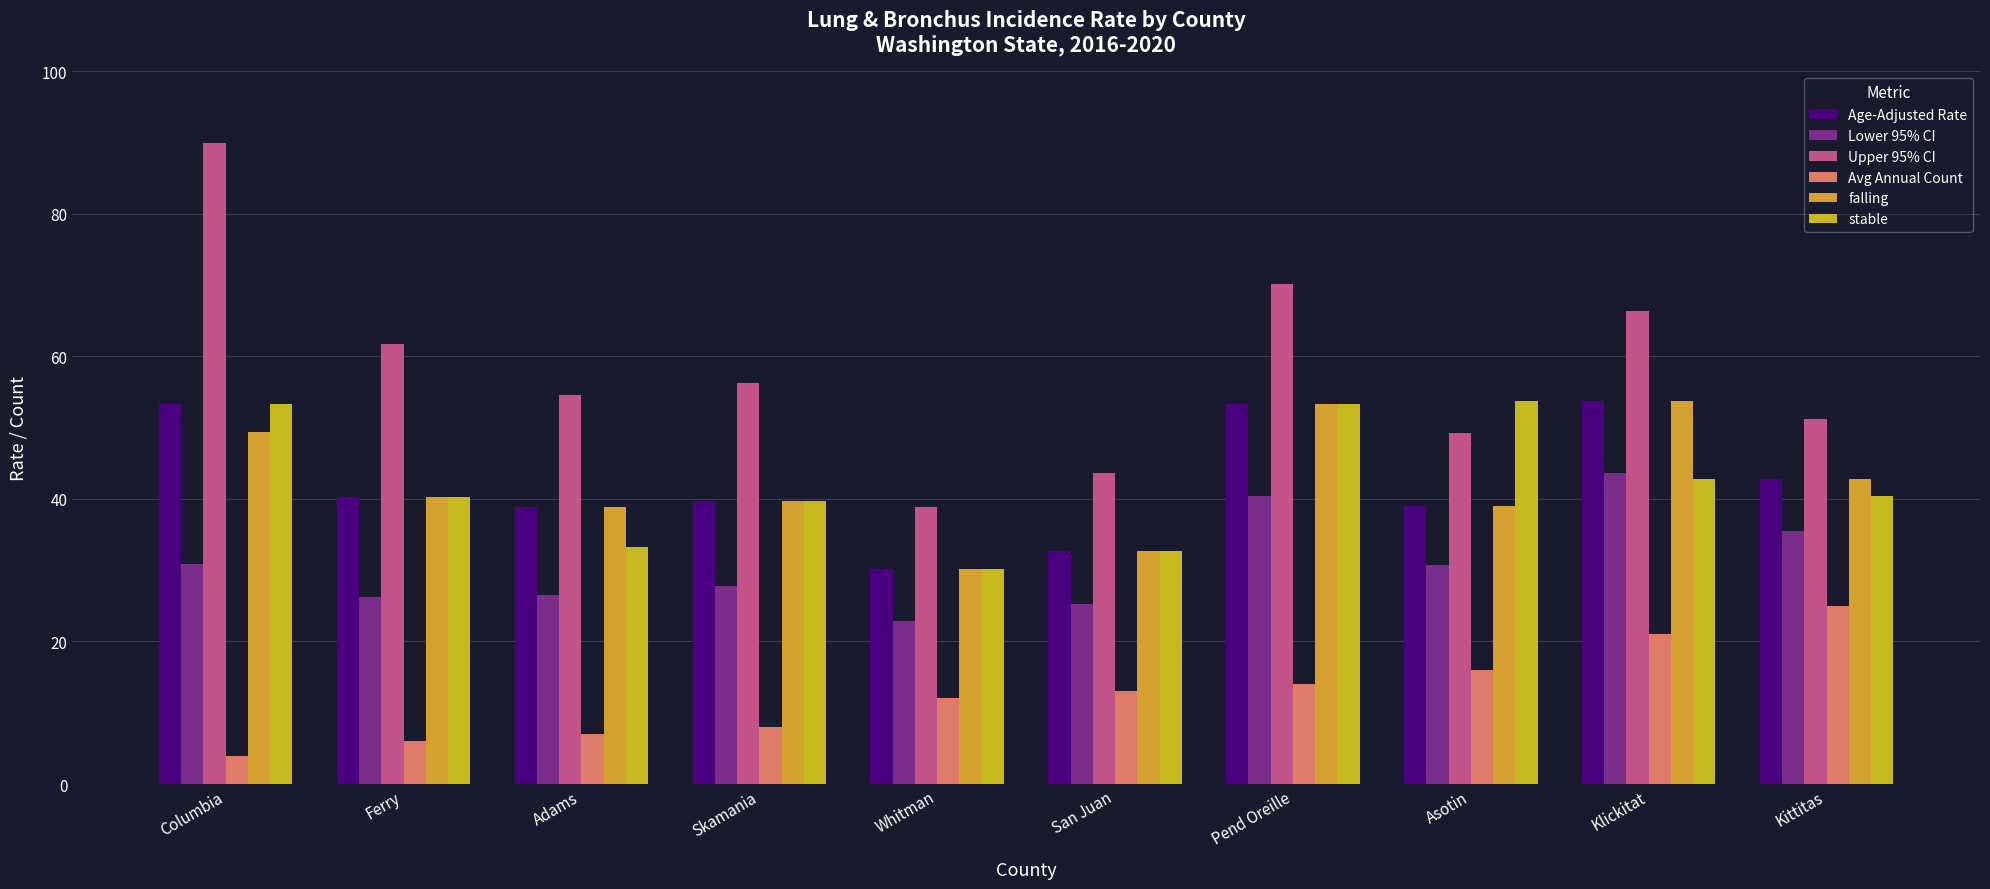

What is the smallest value displayed?

4.0